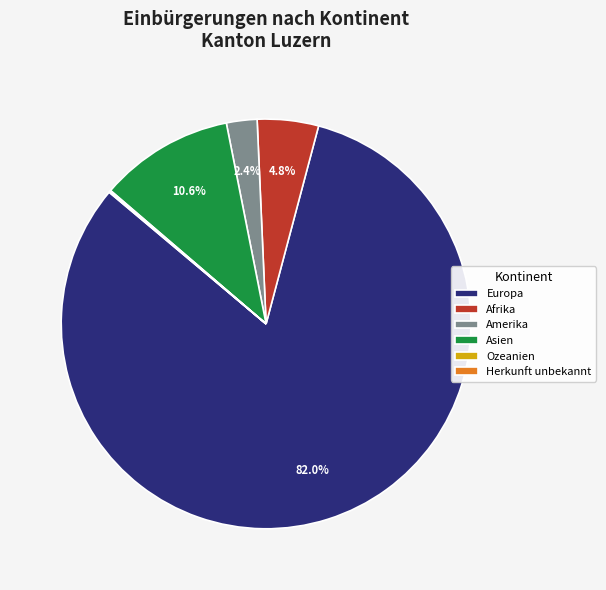

Is there any slice that represents more than half of the pie?

Yes